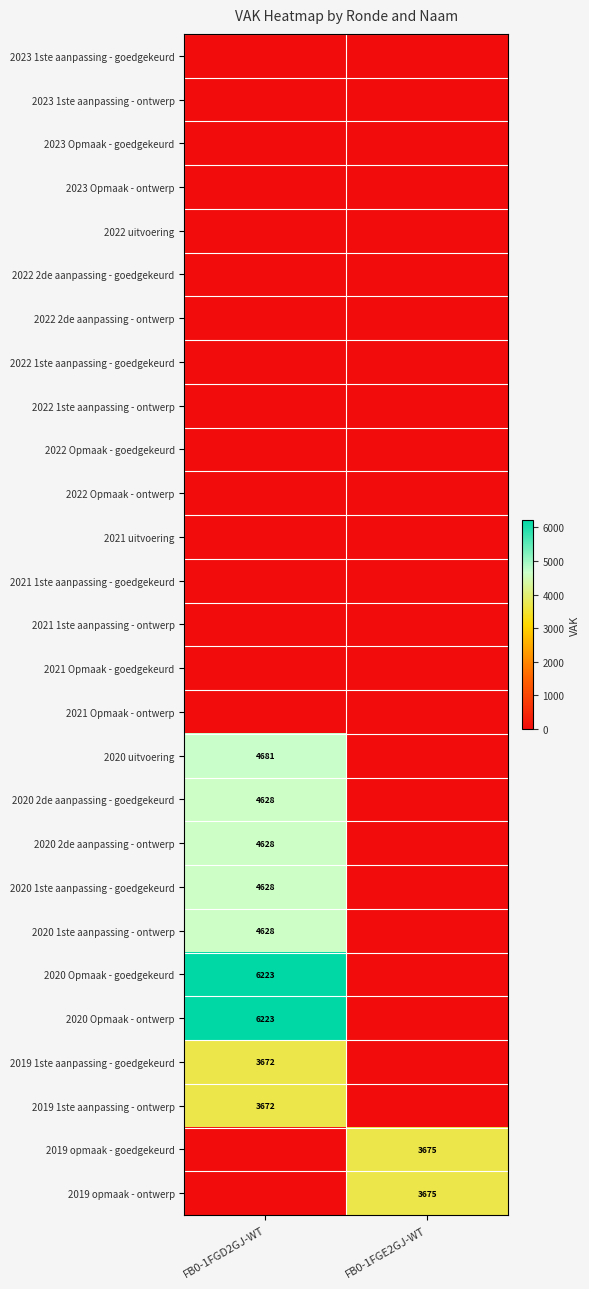

Is it true that 2019 opmaak - goedgekeurd equals 3675 at FB0-1FGE2GJ-WT?

True